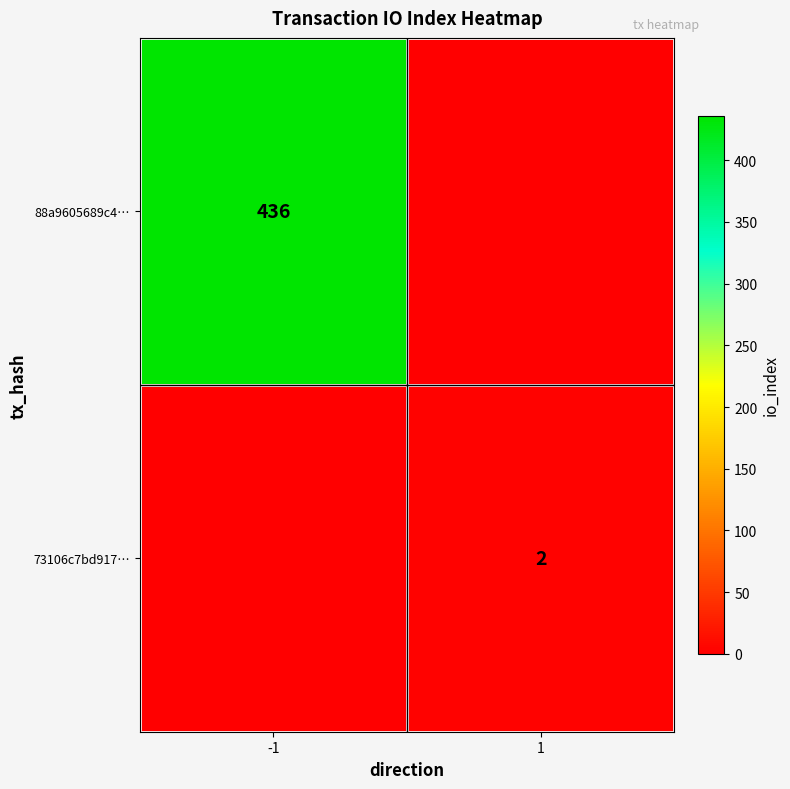

The value of 73106c7bd917… at 1 is 3. True or false?

False